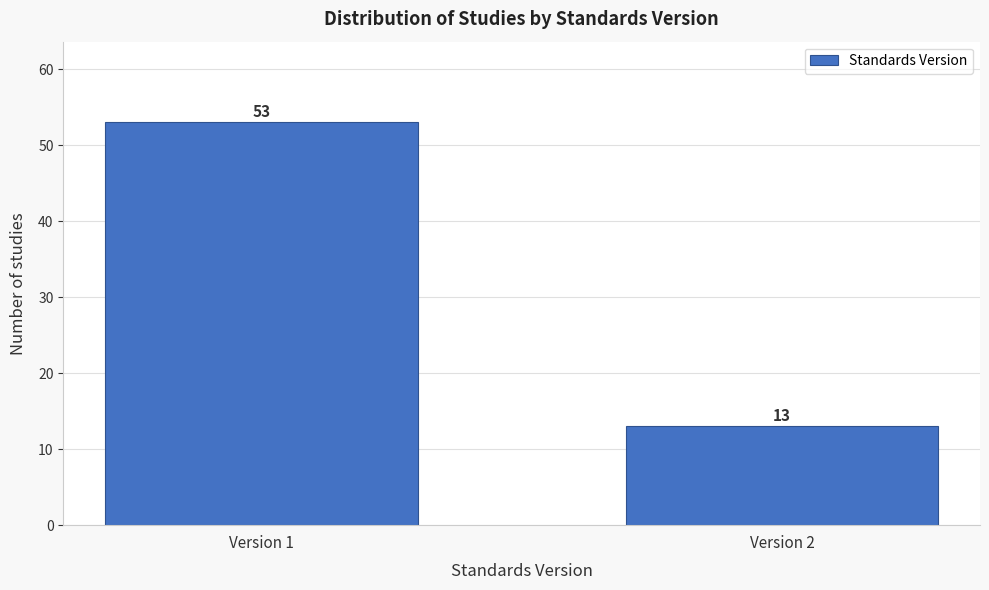

Reading left to right, extract all data points from this chart.

53	13